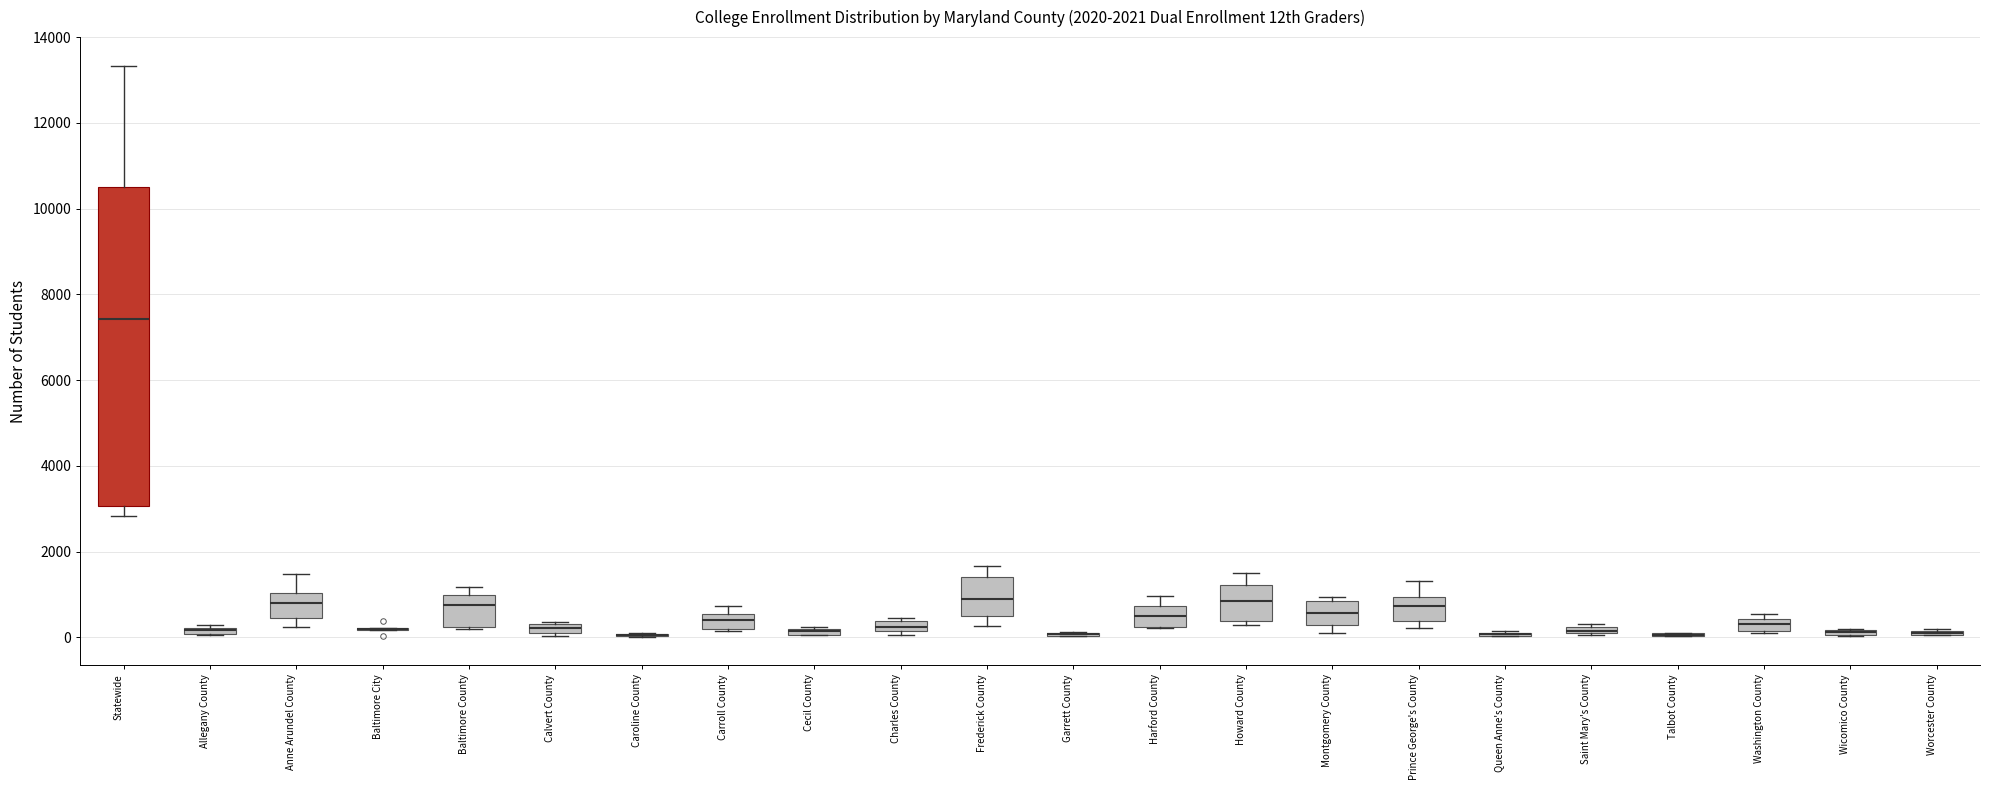

Comparing the boxes themselves (not the whiskers), which one is the tallest?

Statewide